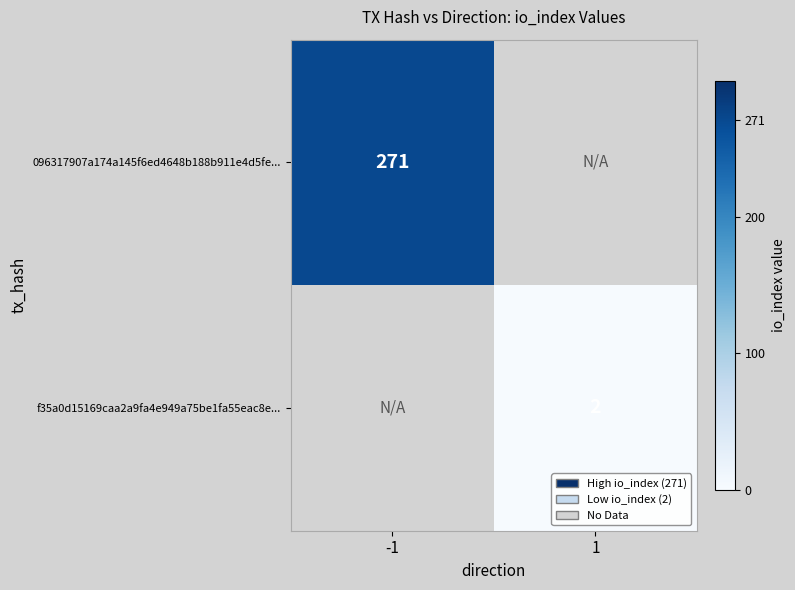

True or false: 096317907a174a145f6ed4648b188b911e4d5fe... has a value of 271 at -1.

True